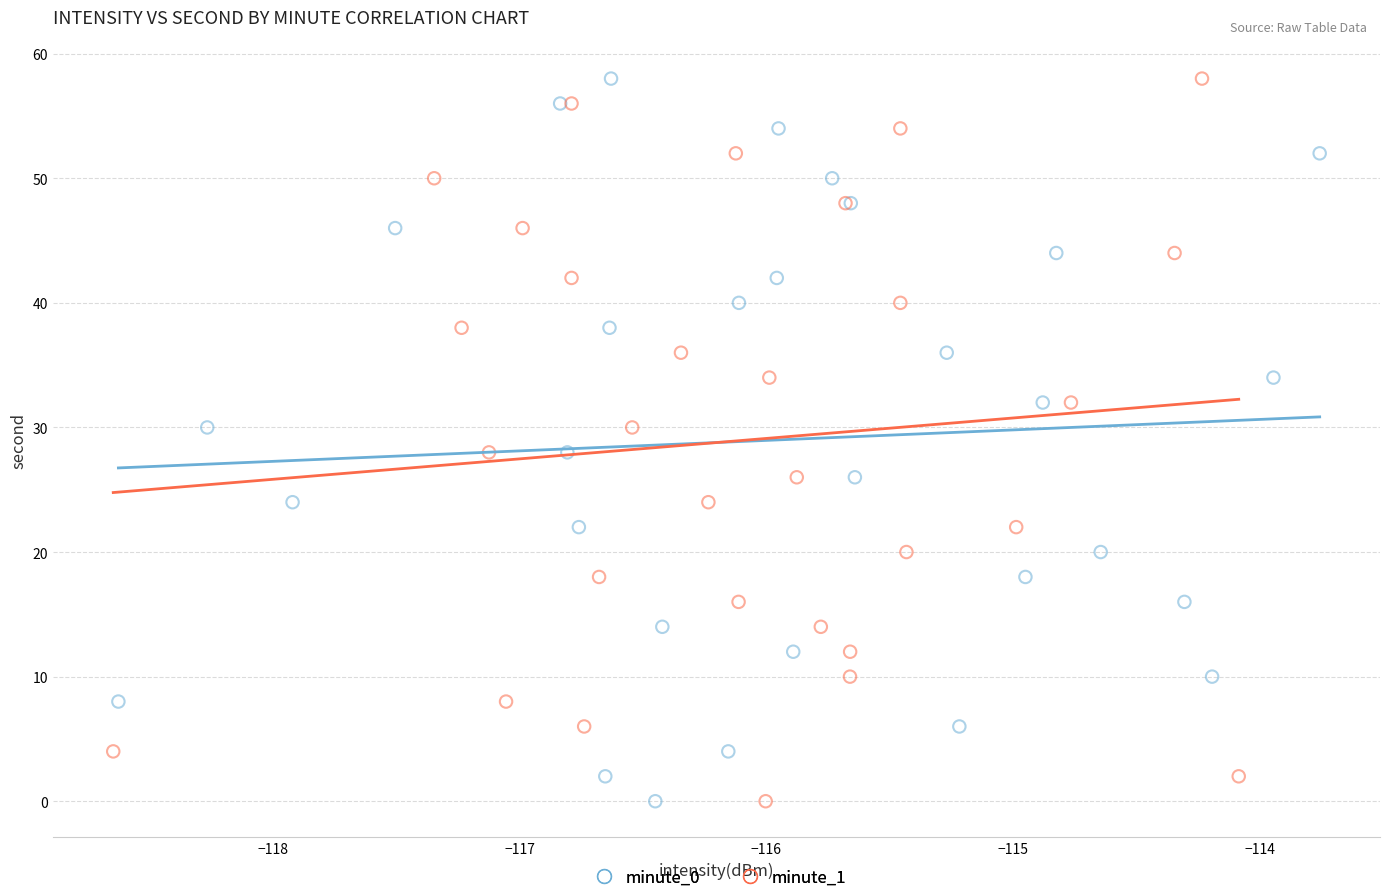

What are all the series names shown in the legend?

minute_0, minute_1